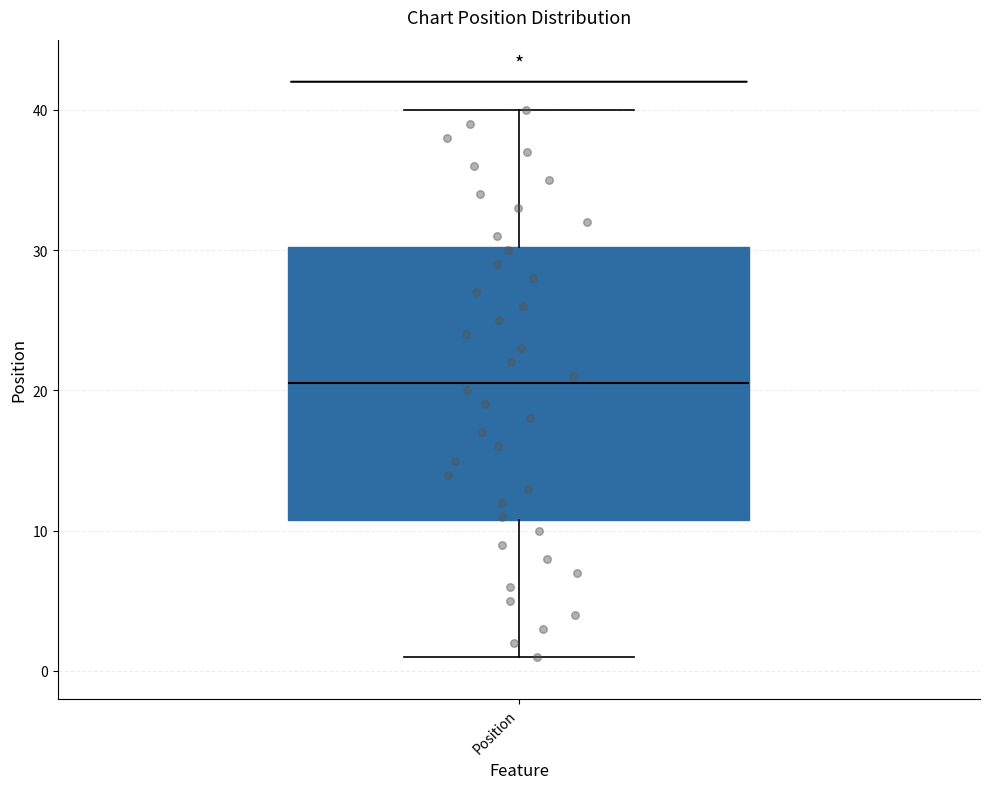

Read this box plot against the y-axis: the position of the median line, the range covered by the box, and the ends of both whiskers. The values are not printed on the chart, so give them approximately, as read against the axis.

median 21, box 11 to 30, whiskers 1 to 40